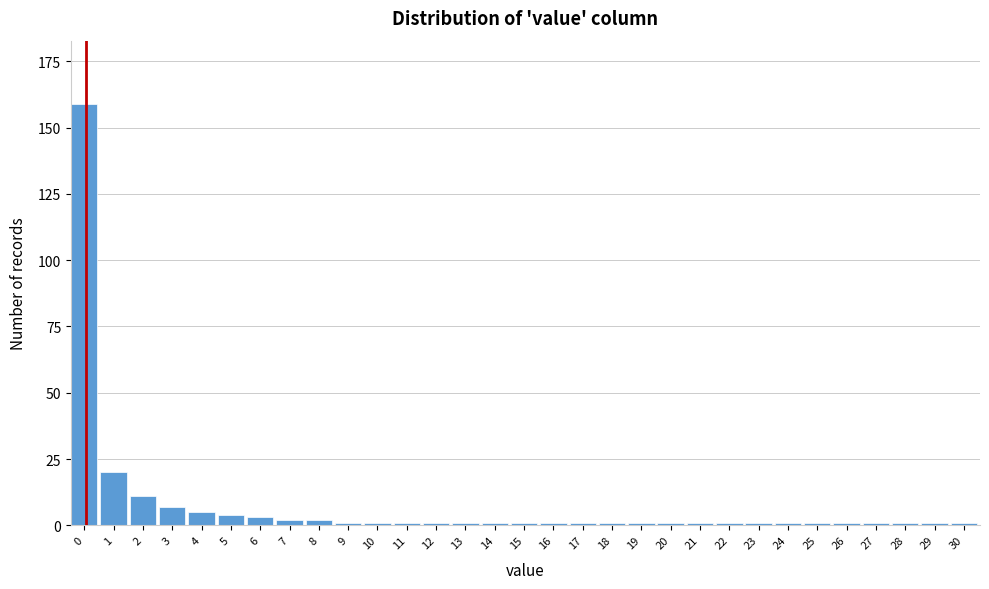

True or false: the data shows 1 at 22.

True